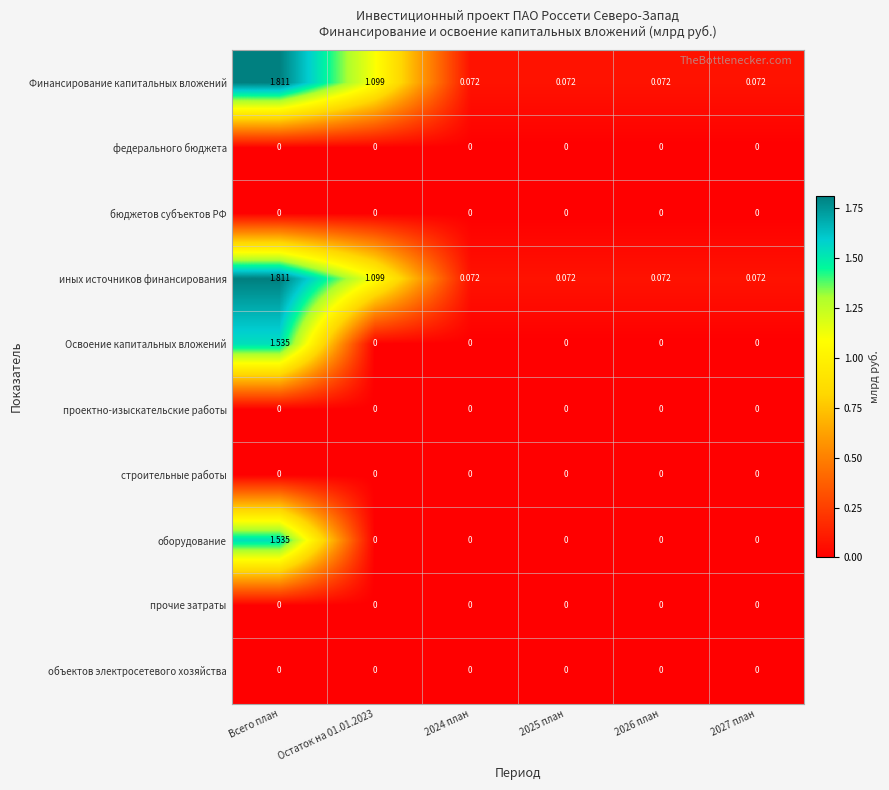

Is the value of Освоение капитальных вложений at Всего план greater than the value of строительные работы at 2026 план?

Yes